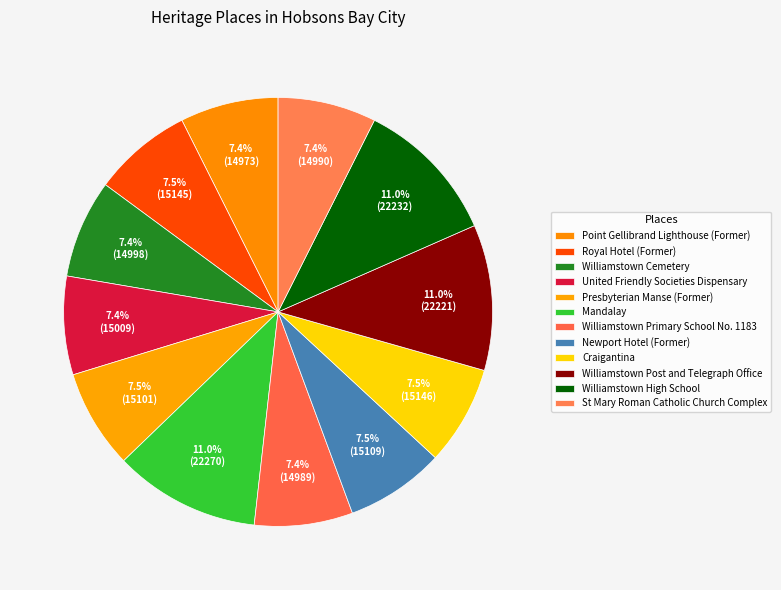

To the nearest percent, what is the difference between the Mandalay and Williamstown Primary School No. 1183 slice percentages?

4%